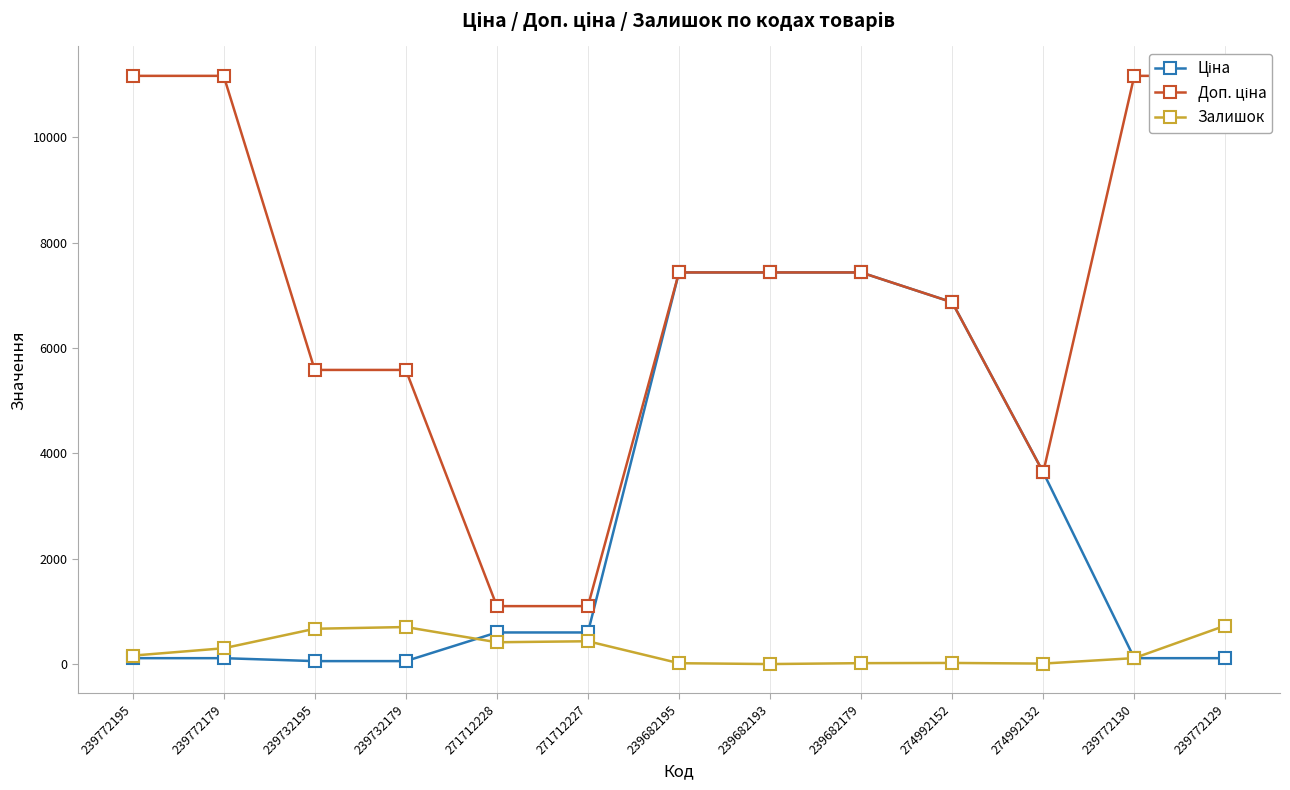

Rank the series at 239682179 from lowest to highest value.

Залишок, Ціна, Доп. ціна